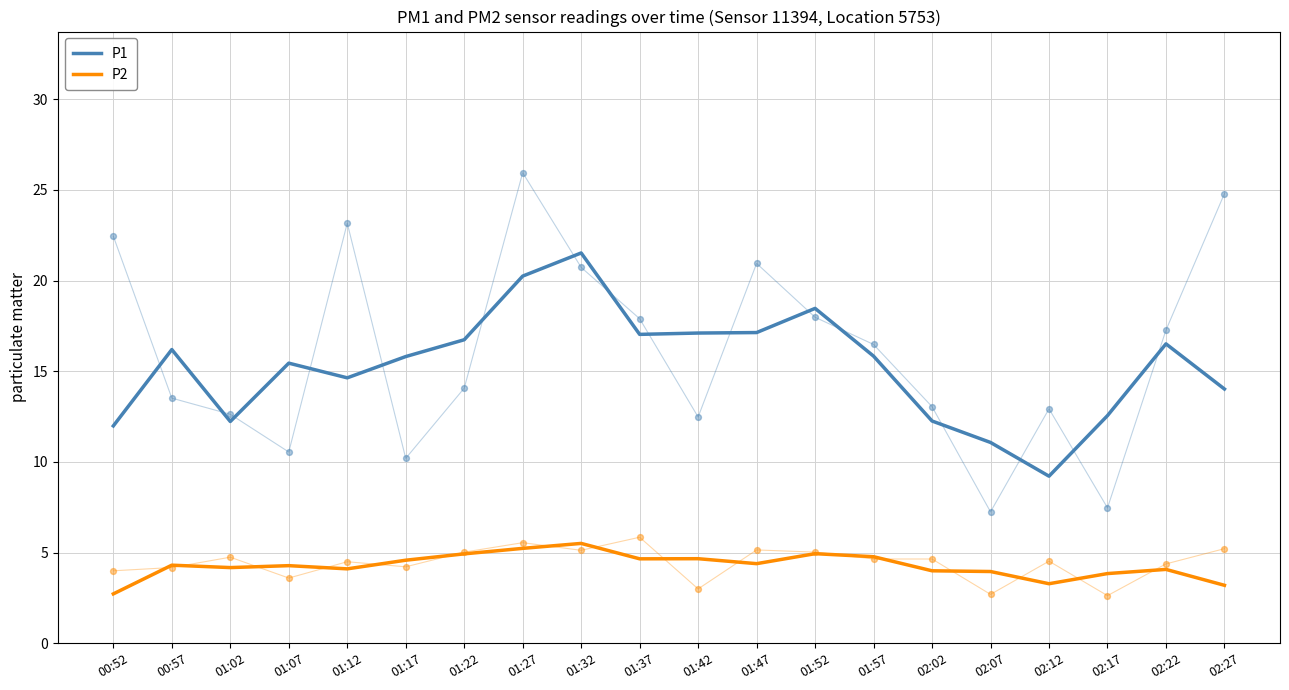

At which category is the sum across all series the highest?

01:32